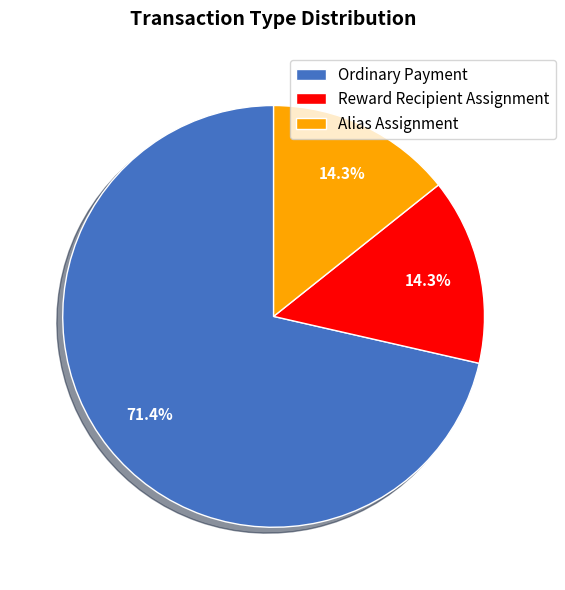

To the nearest percent, what is the difference between the largest and smallest slice percentages?

57%